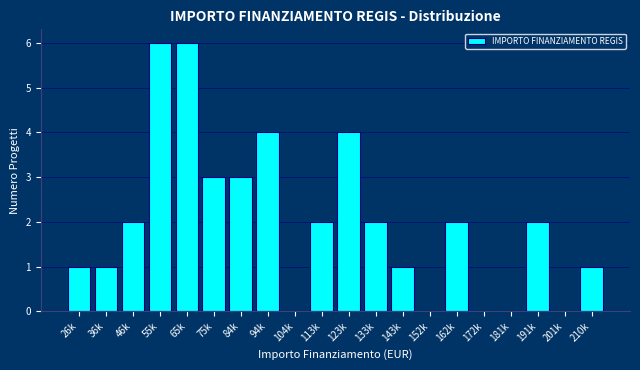

Reading right to left, transcribe all the data shown in this chart.

210k=1	201k=0	191k=2	181k=0	172k=0	162k=2	152k=0	143k=1	133k=2	123k=4	113k=2	104k=0	94k=4	84k=3	75k=3	65k=6	55k=6	46k=2	36k=1	26k=1